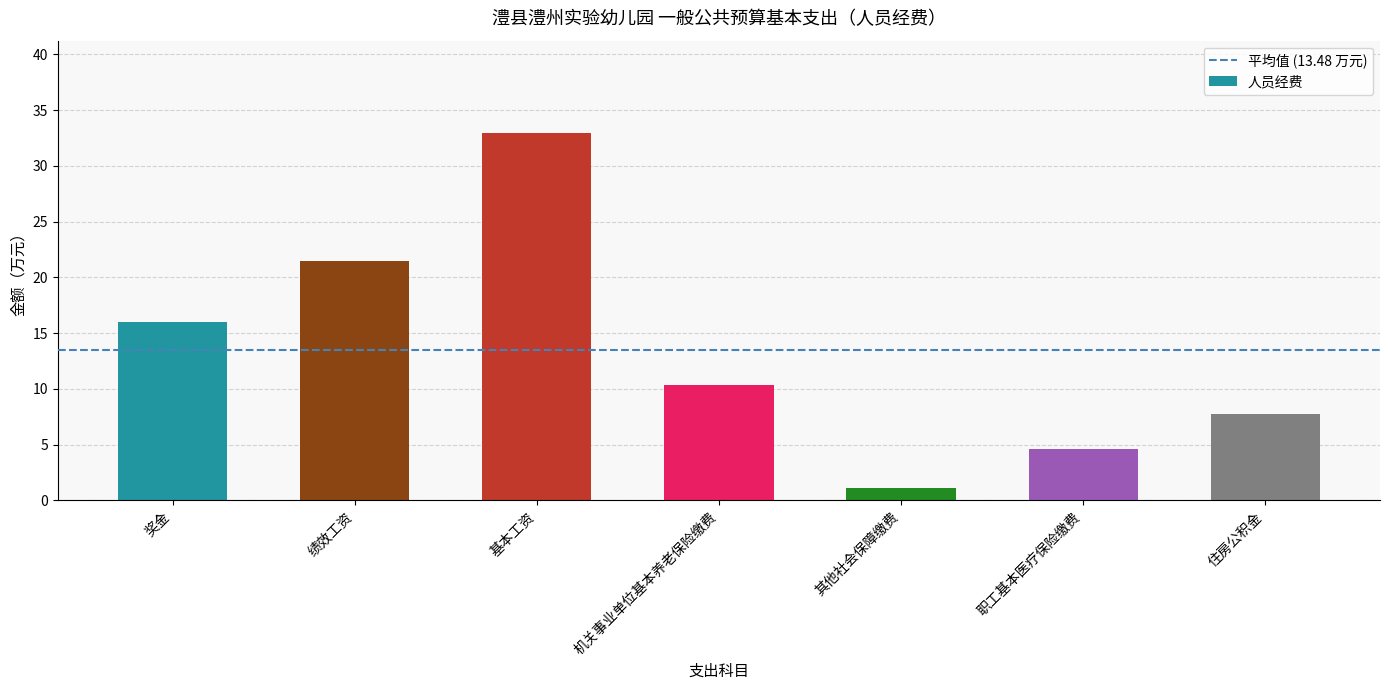

List the labels in order of value, smallest first.

其他社会保障缴费, 职工基本医疗保险缴费, 住房公积金, 机关事业单位基本养老保险缴费, 奖金, 绩效工资, 基本工资